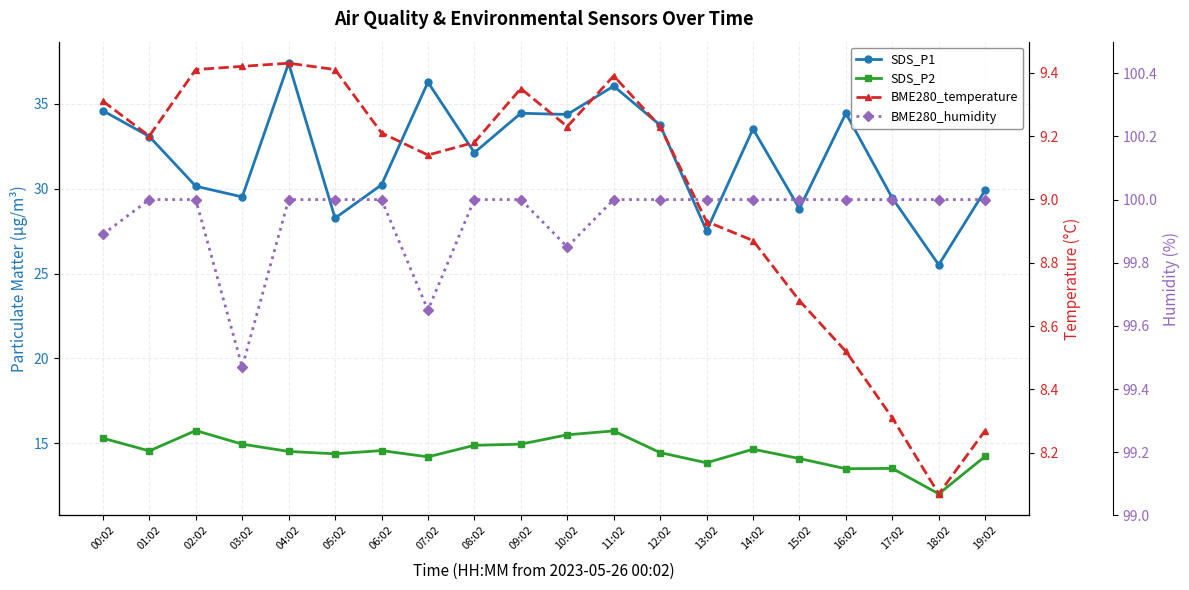

Where is the first local minimum for BME280_humidity?

03:02